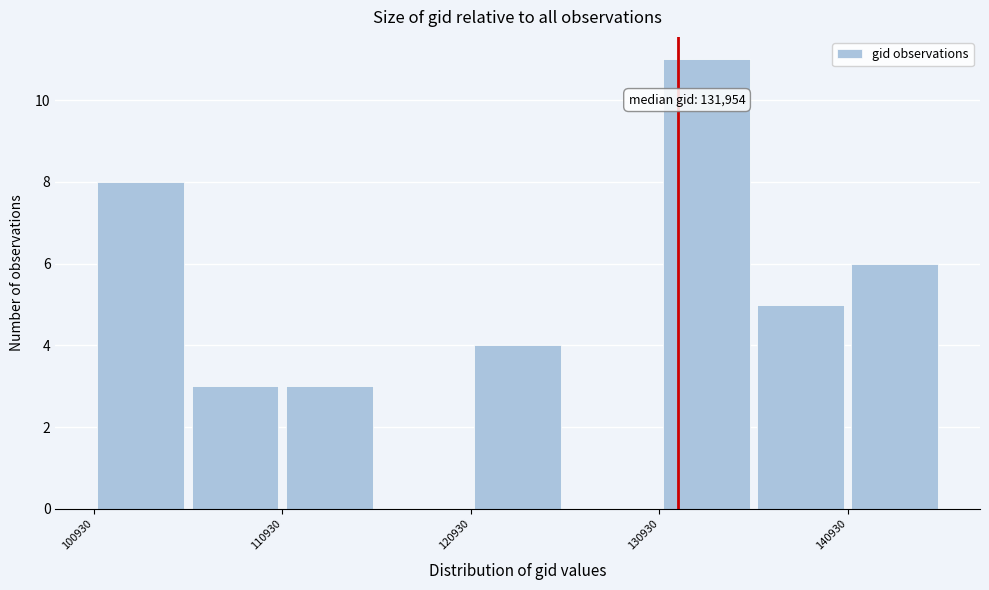

Which range on the x-axis has the tallest bar?

131000 to 136000